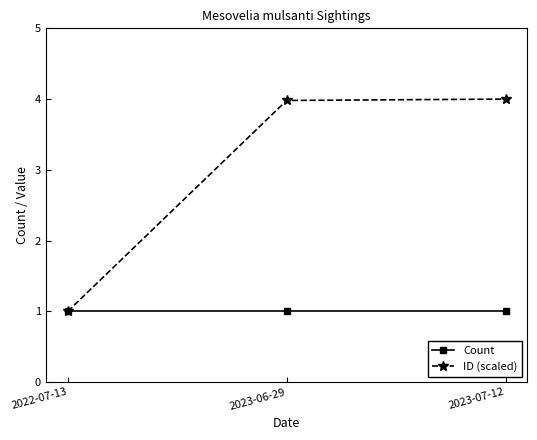

What is the label of the 2nd point from the right?

2023-06-29